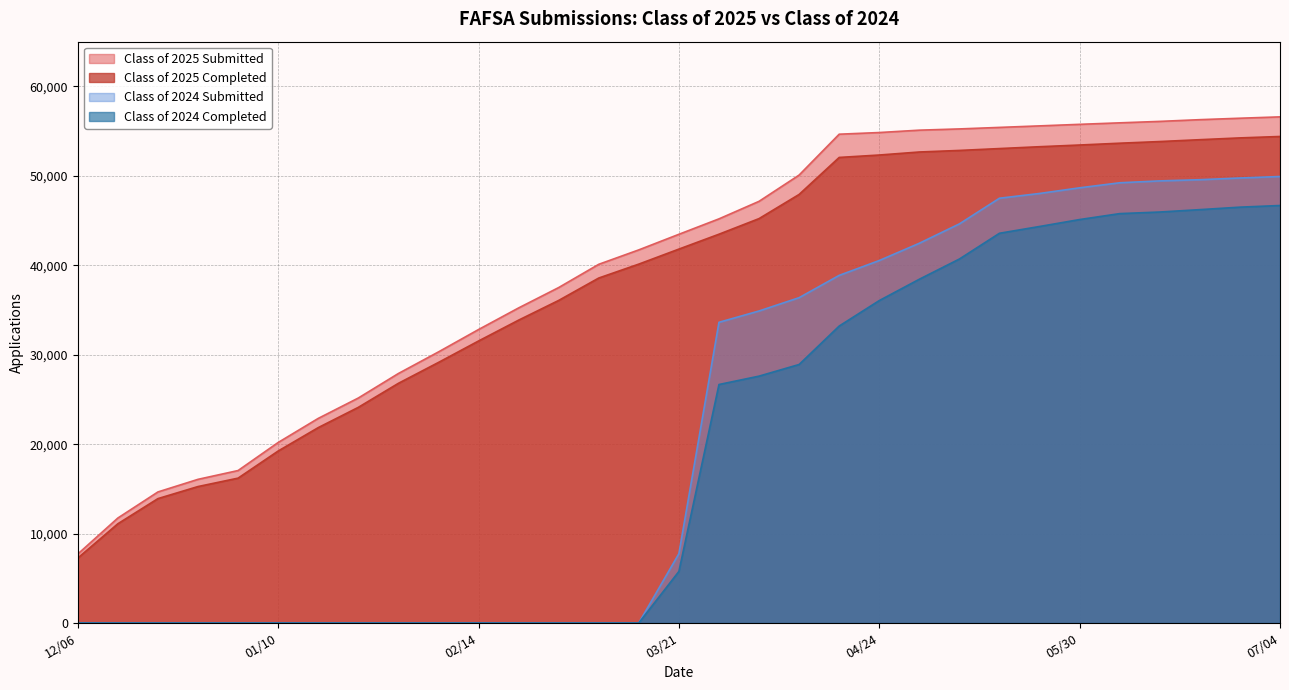

How many distinct data groups are displayed?

4